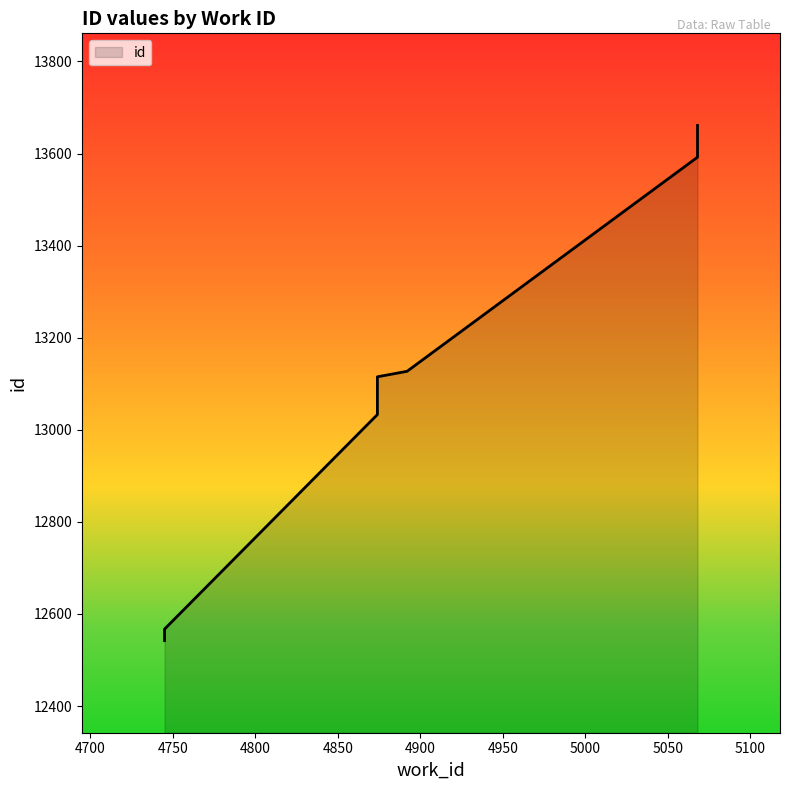

Reading left to right, extract all data points from this chart.

12542	12567	13033	13098	13115	13127	13592	13600	13614	13661